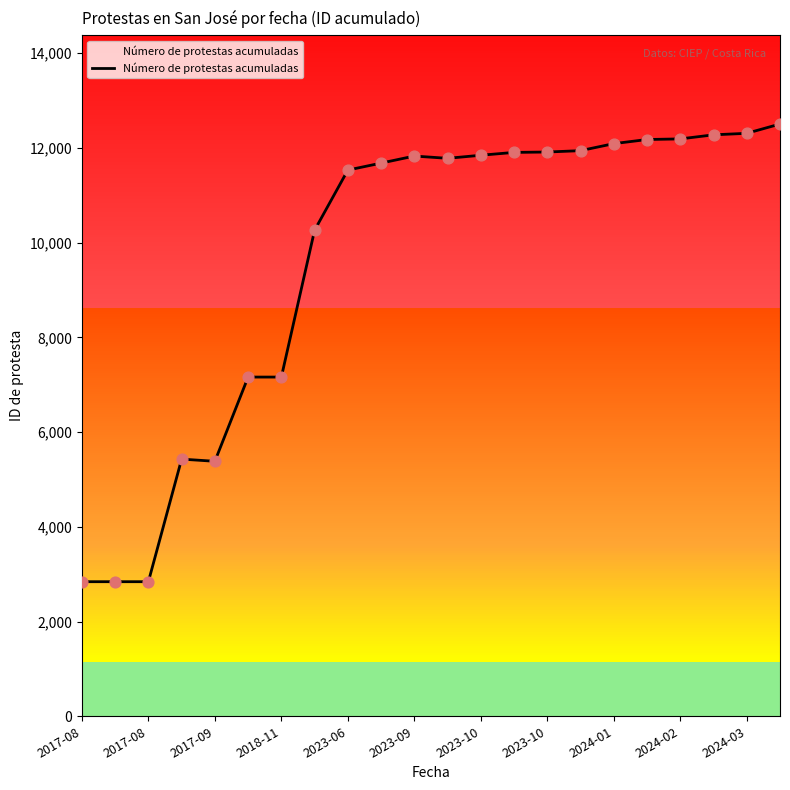

What is the minimum value shown in the chart?

2841